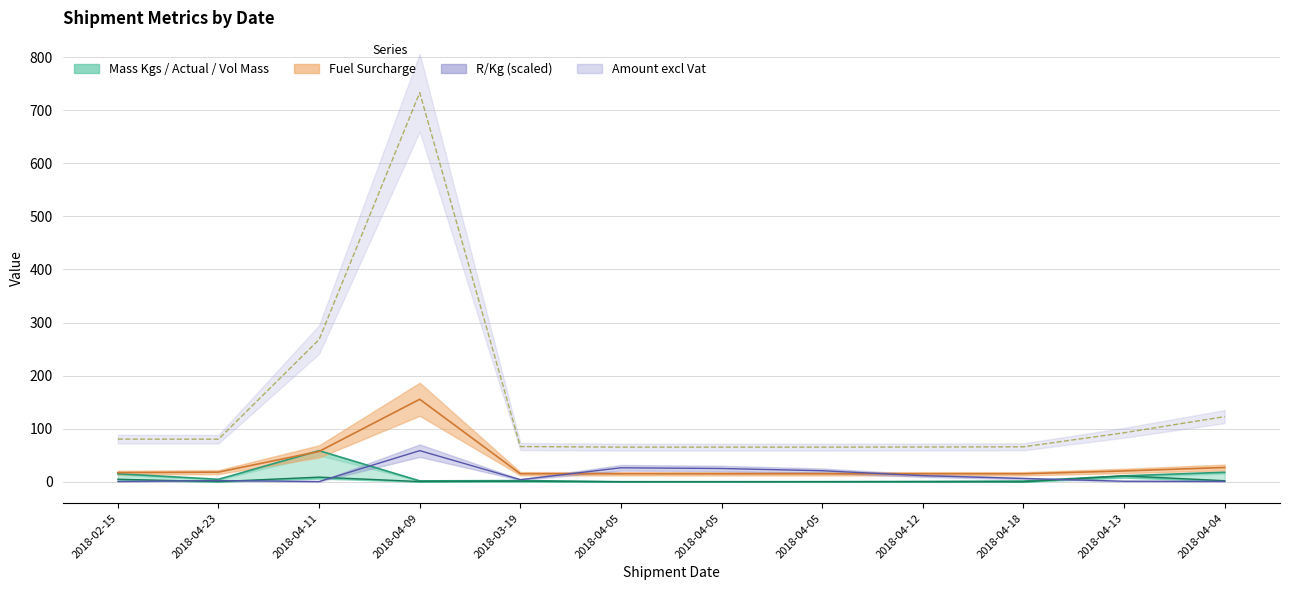

True or false: Fuel Surcharge and Actual Mass intersect in this chart.

False